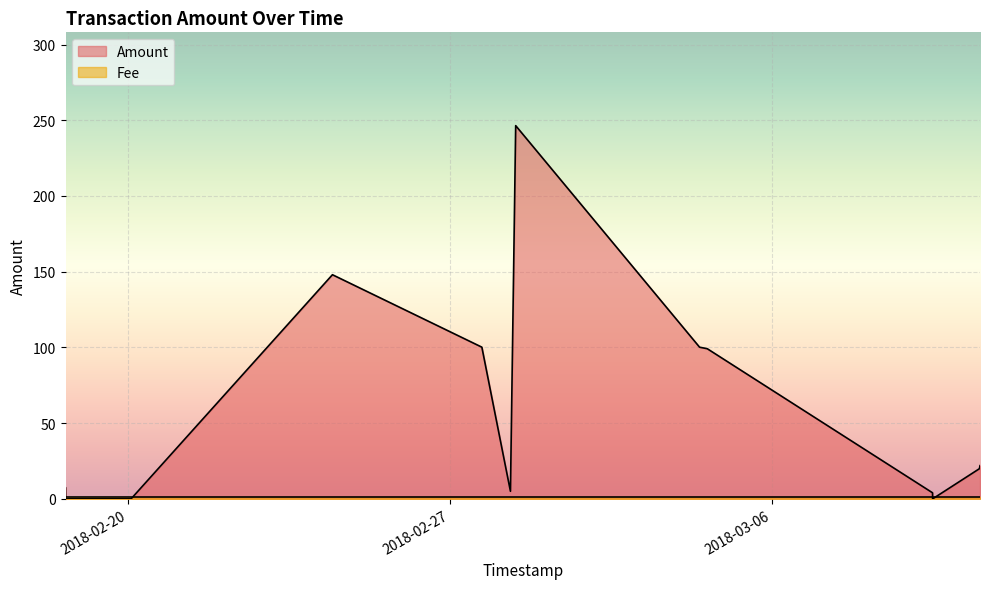

Reading left to right, extract all data points from this chart.

Amount: 2018-03-10 12:33:56=21.9	2018-03-10 12:15:16=19.9	2018-03-09 11:51:21=0.0	2018-03-09 11:47:55=4.0	2018-03-04 14:15:22=99.1	2018-03-04 10:14:39=100.1	2018-02-28 10:18:07=246.4	2018-02-28 07:33:52=5.0	2018-02-27 16:38:59=100.2	2018-02-24 10:41:09=148.0	2018-02-20 01:37:47=0.0	2018-02-18 15:28:48=0.0	2018-02-18 15:25:30=7.3
Fee: 2018-03-10 12:33:56=1.0	2018-03-10 12:15:16=1.0	2018-03-09 11:51:21=1.0	2018-03-09 11:47:55=1.0	2018-03-04 14:15:22=1.0	2018-03-04 10:14:39=1.0	2018-02-28 10:18:07=1.0	2018-02-28 07:33:52=1.0	2018-02-27 16:38:59=1.0	2018-02-24 10:41:09=1.0	2018-02-20 01:37:47=1.0	2018-02-18 15:28:48=1.0	2018-02-18 15:25:30=1.0